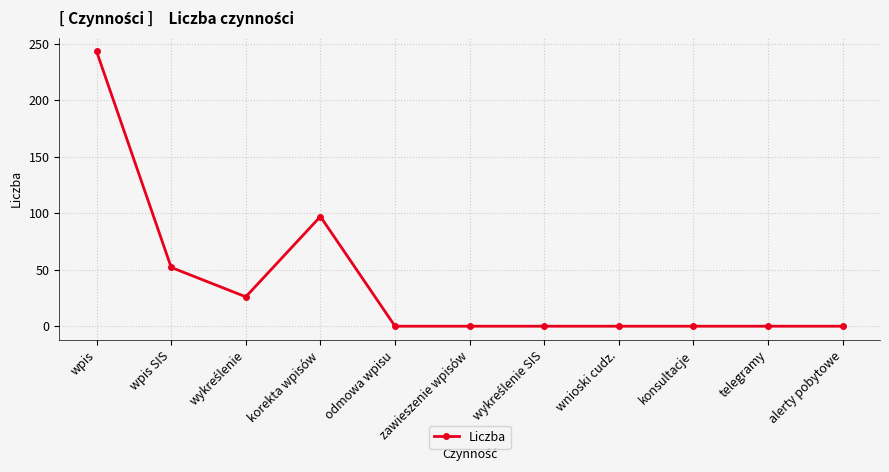

What is the label of the 3rd point from the right?

konsultacje